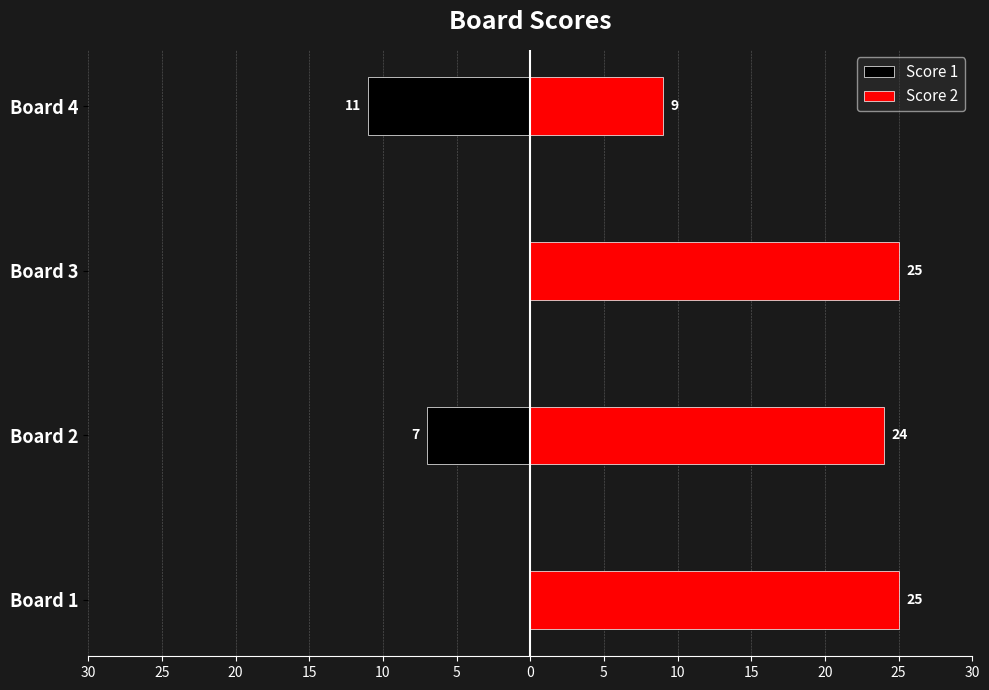

What is the average value of the Score 2 series?

21